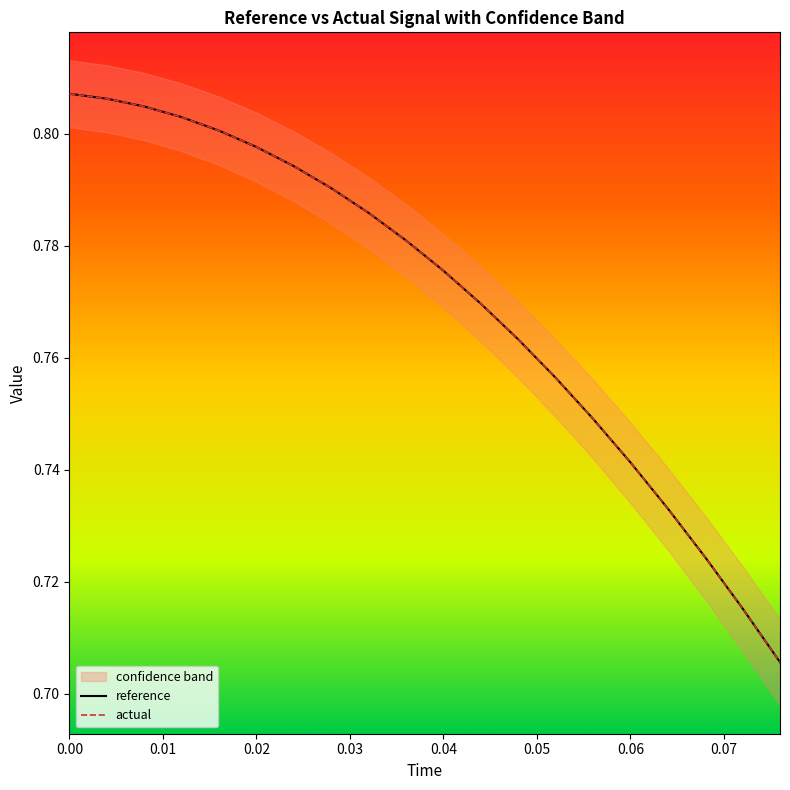

What is the label of the 5th point from the left?

0.04